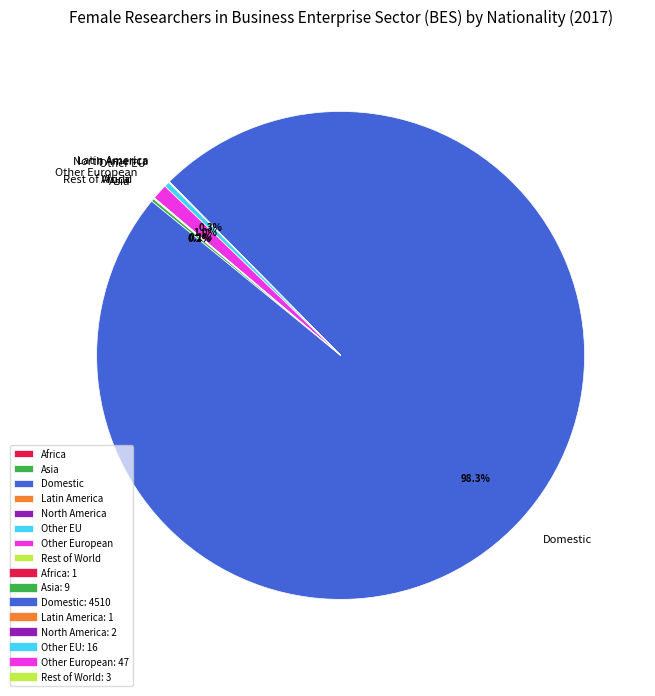

To the nearest percent, what percentage of the pie is Domestic?

98%